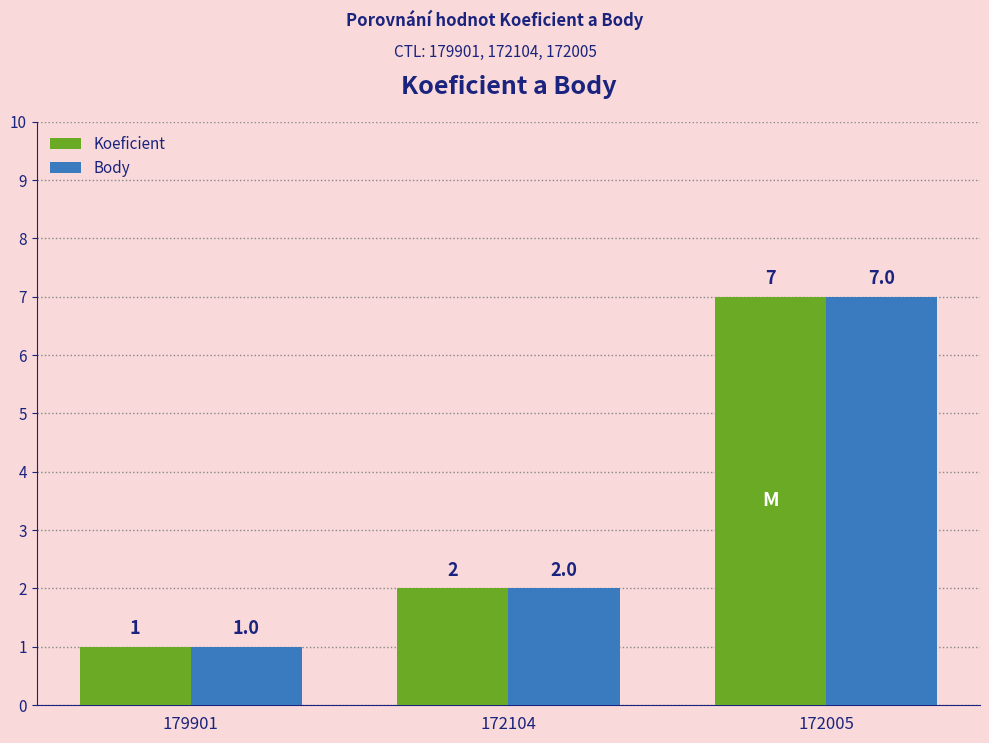

The value of Body at 172104 is 1. True or false?

False